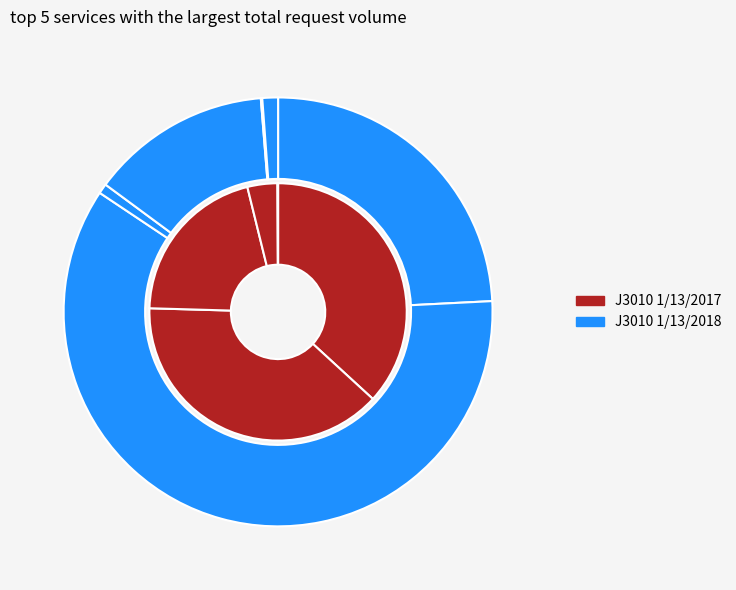

What is the total percentage of InfoPlusRIT and InfoPlusPIS?

20.7%